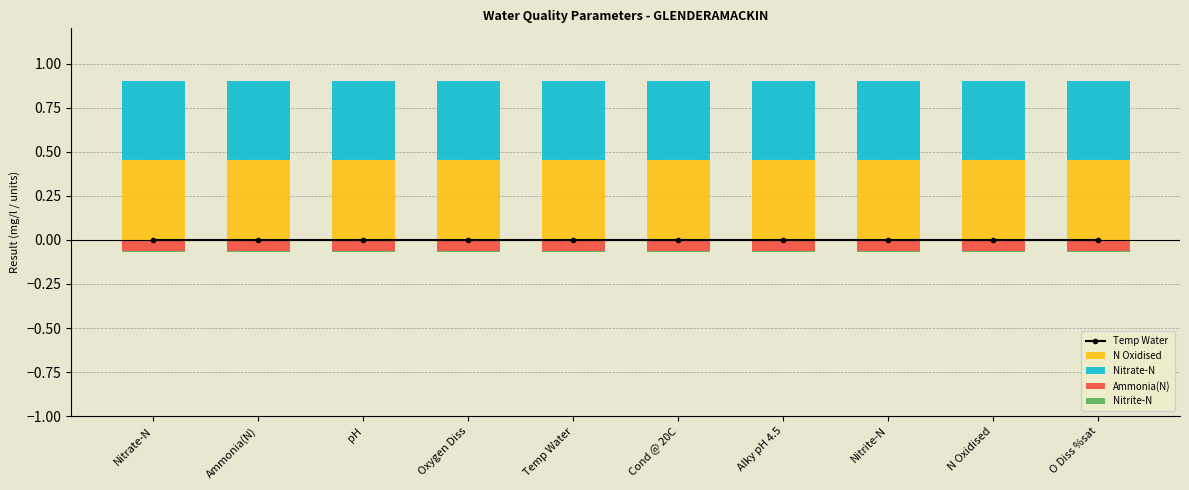

Which series has the largest range (max minus min)?

Temp Water